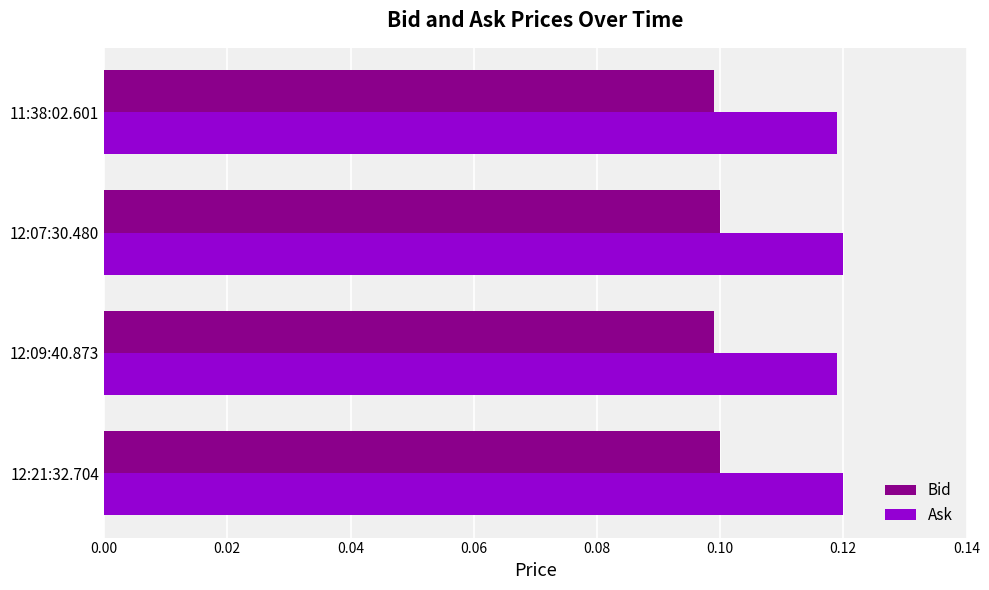

The Ask series shows 0.1 at 12:09:40.873. True or false?

True